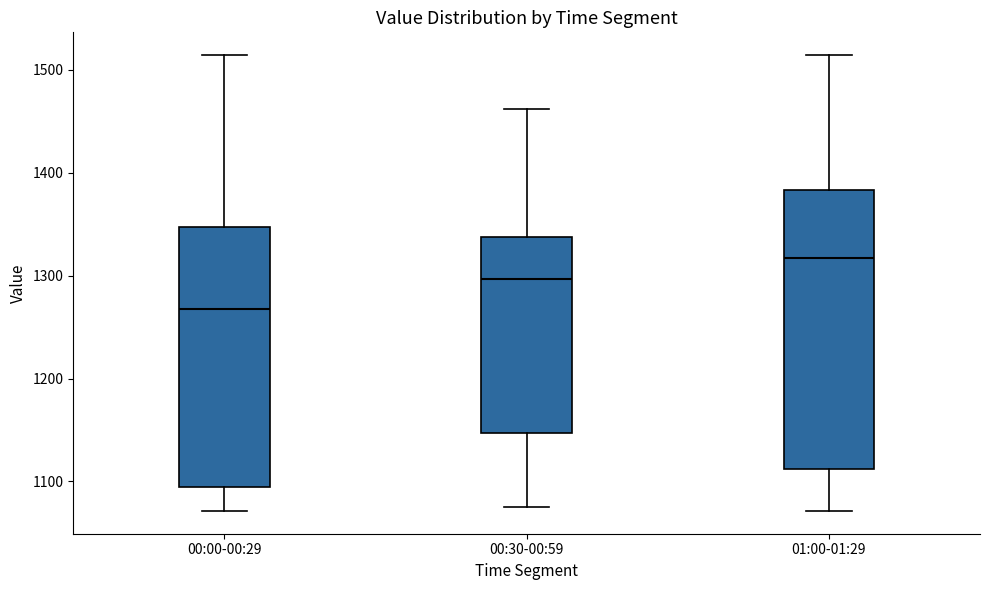

Which box's median line is the highest?

01:00-01:29